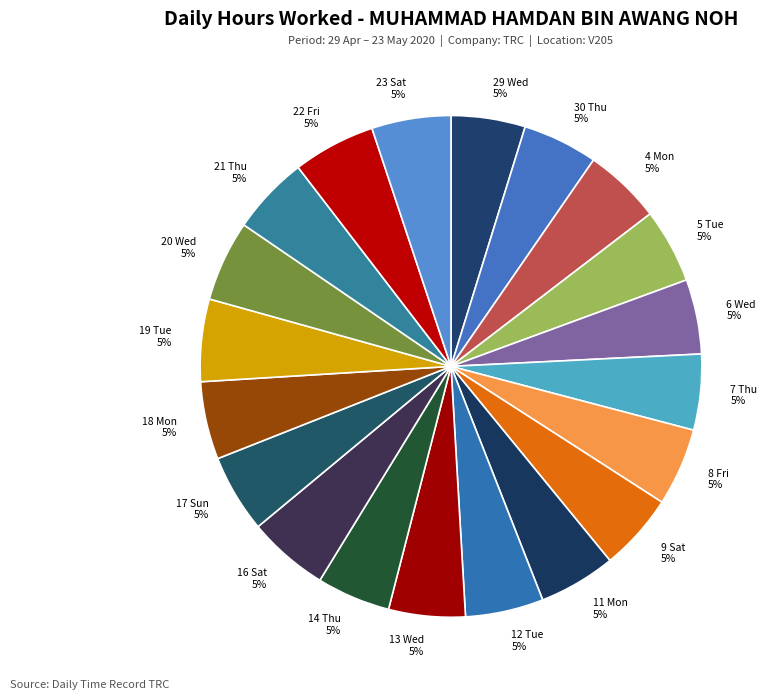

Is 22 Fri 5% the majority of the pie?

No